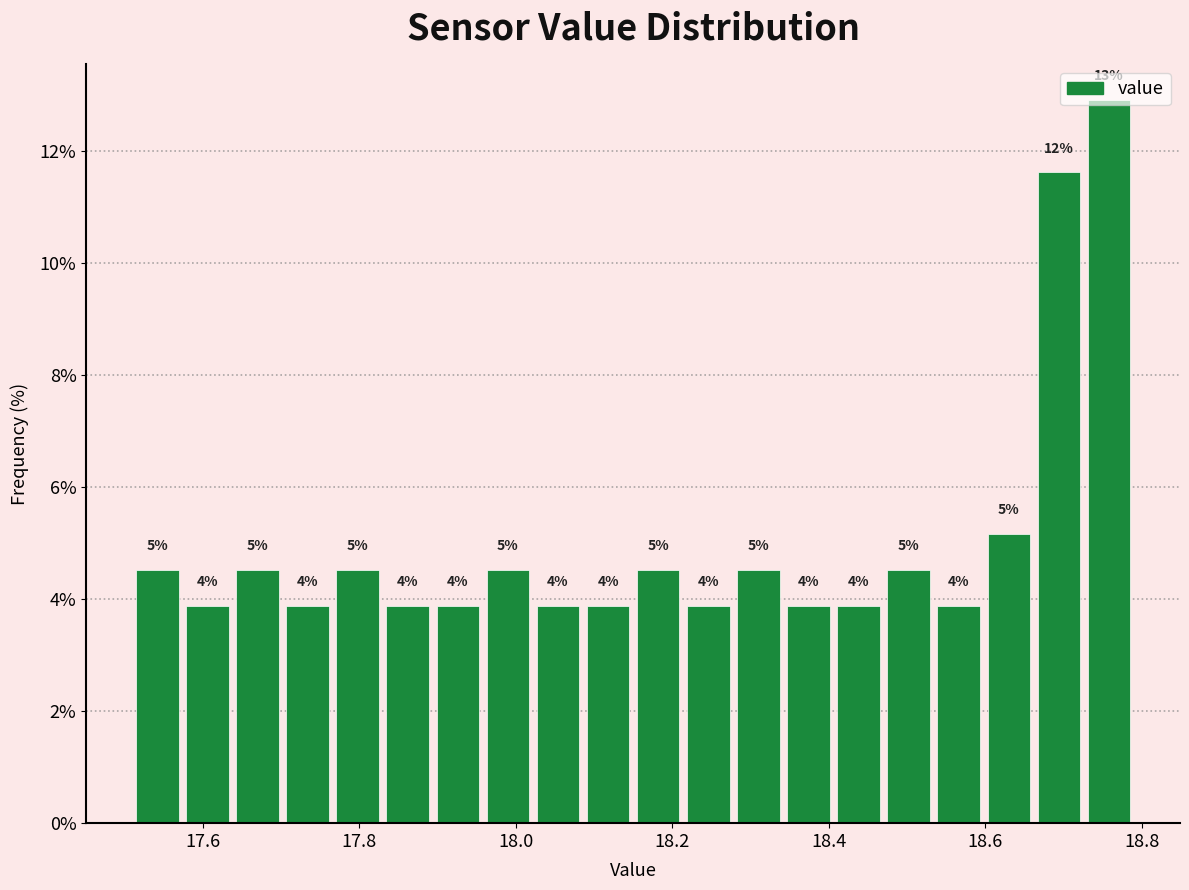

Around what value on the x-axis is the tallest bar? Give the approximate position of its centre, as read against the axis.

18.76